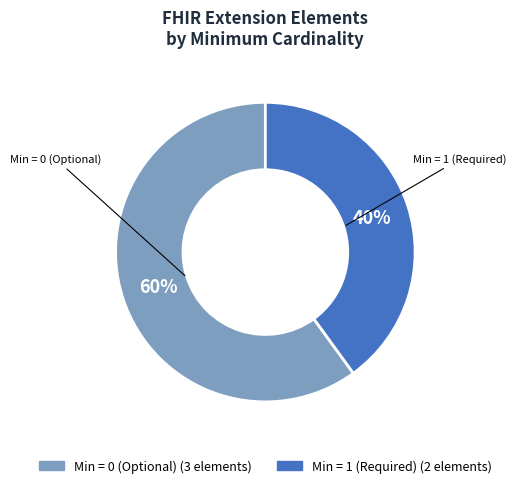

Is there a majority slice in this chart?

Yes